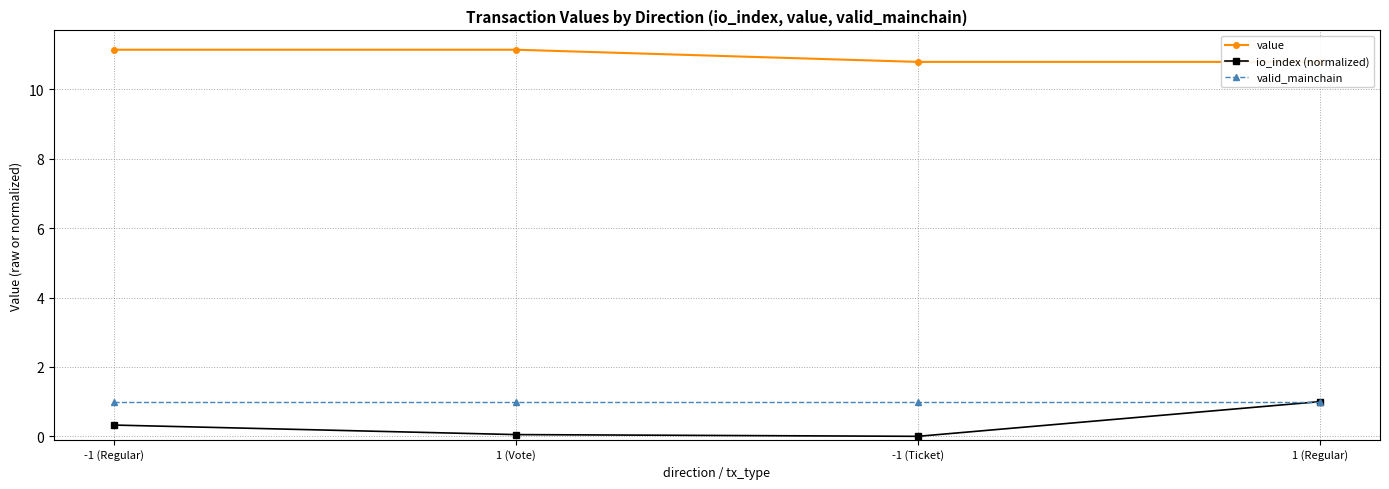

Reading right to left, list all the values displayed in this chart.

value: 10.8	10.8	11.1	11.1
io_index (normalized): 1.0	0.0	0.1	0.3
valid_mainchain: 1.0	1.0	1.0	1.0